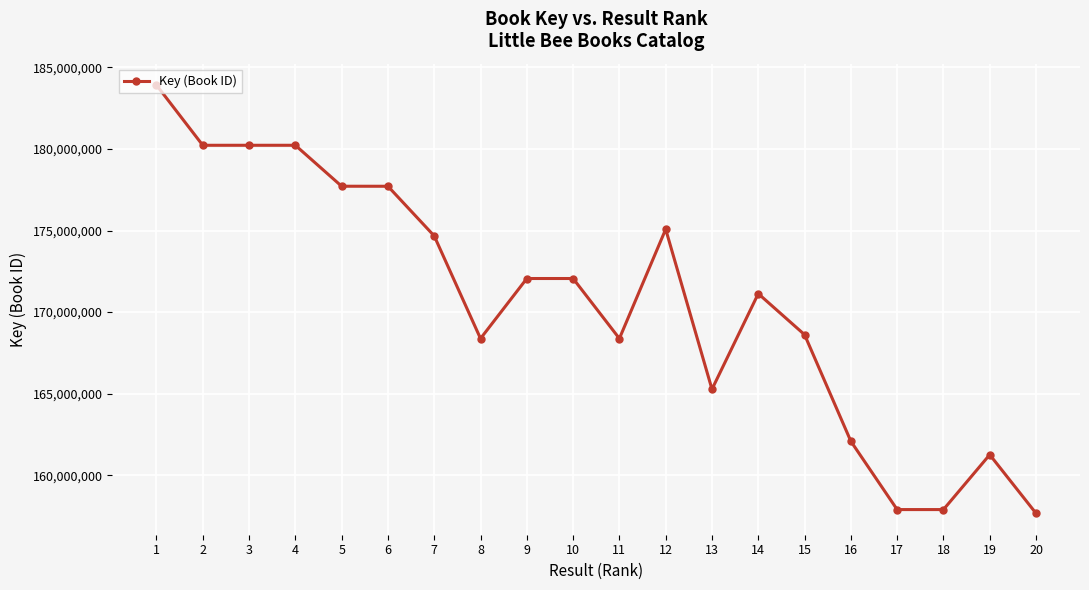

Does the chart have visible grid lines?

Yes